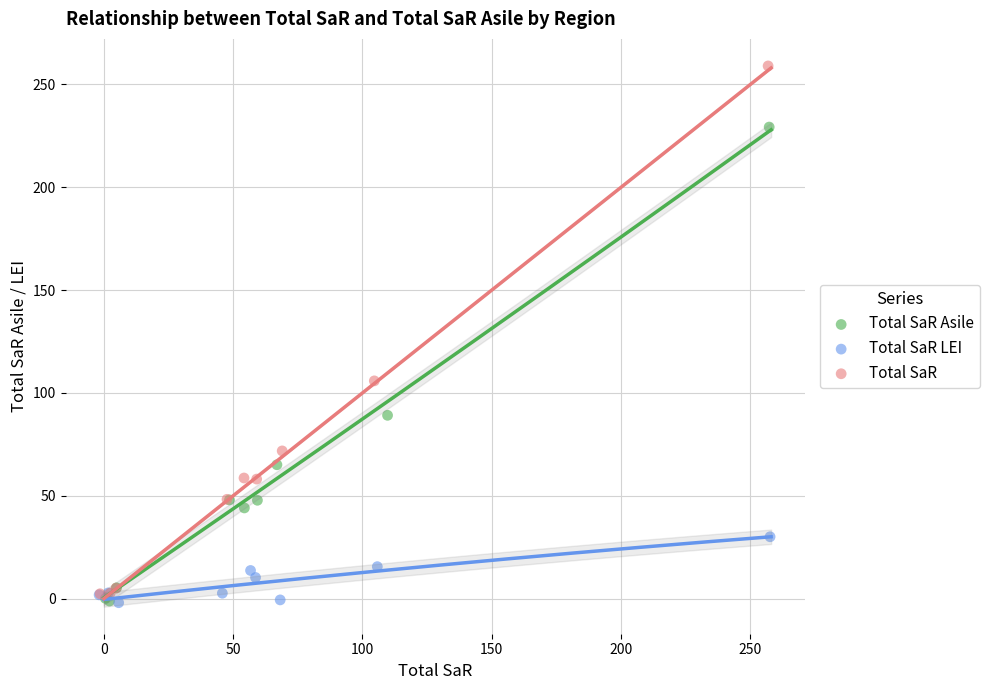

Which series contains the highest Y value?

Total SaR